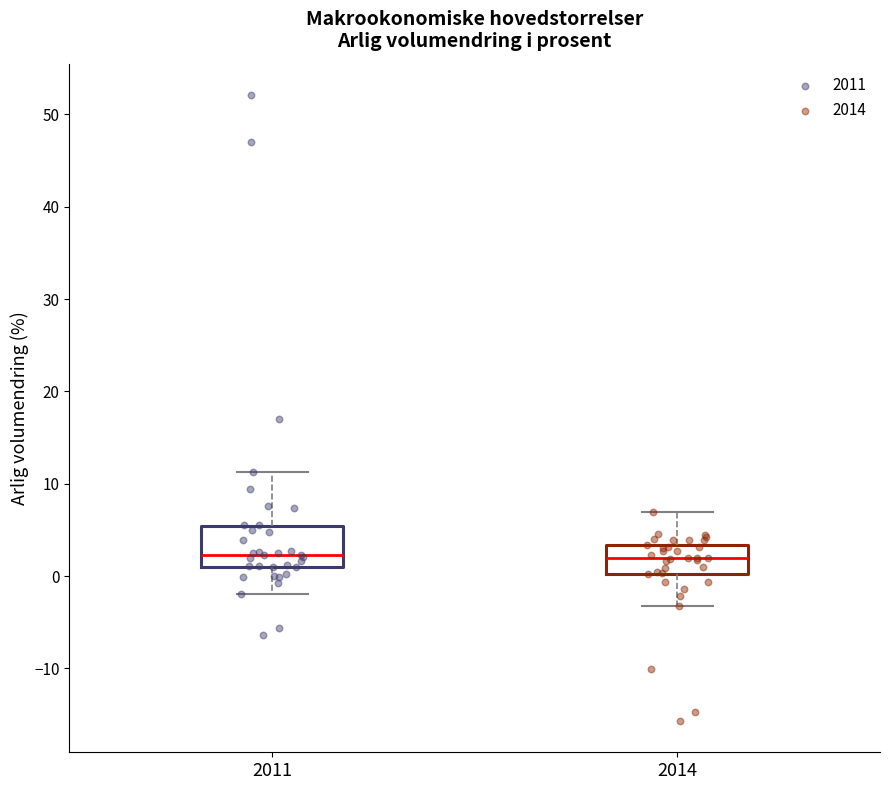

Reading left to right, read every box against the y-axis: the position of its median line, the range the box covers, and the ends of its whiskers. The values are not printed on the chart, so give them approximately, as read against the axis.

2011: median 2, box 1 to 5, whiskers -2 to 11
2014: median 2, box 0 to 3, whiskers -3 to 7